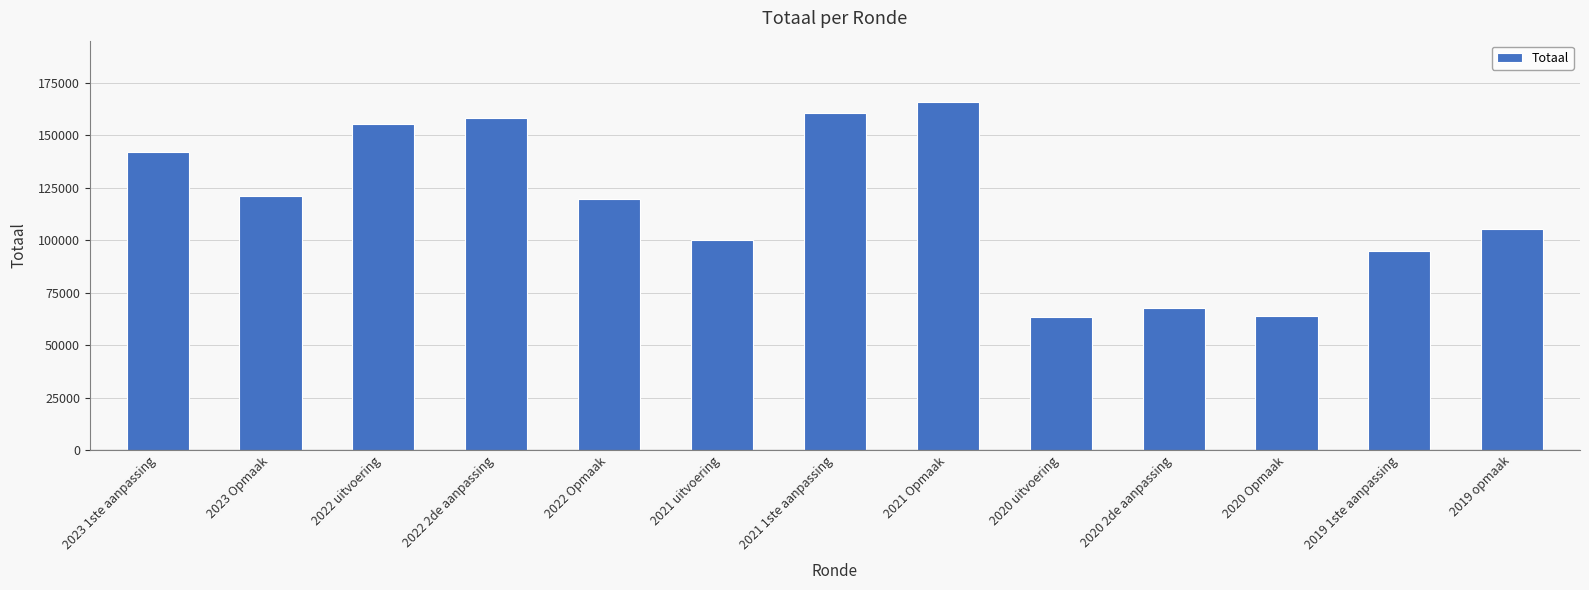

What is the value of the 10th bar from the left?

67679